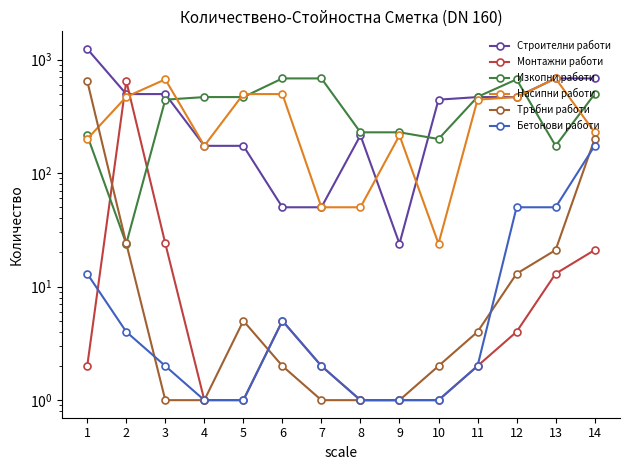

Which has a higher value, 6 or 10?

10